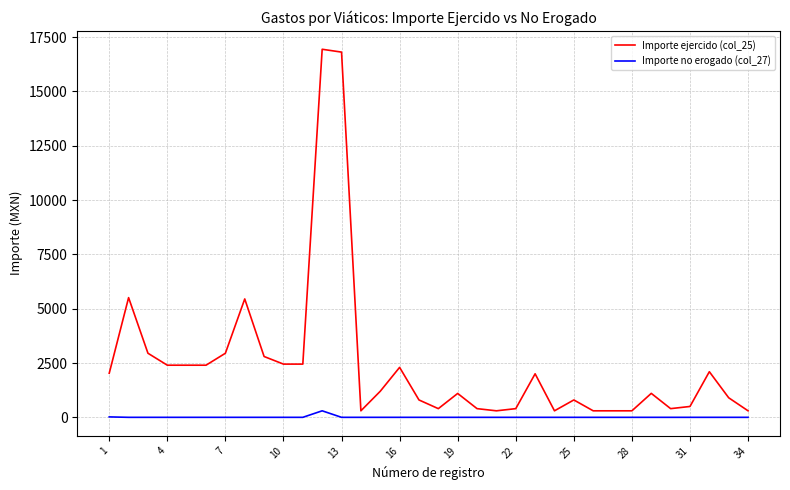

What are all the series names shown in the legend?

Importe ejercido (col_25), Importe no erogado (col_27)